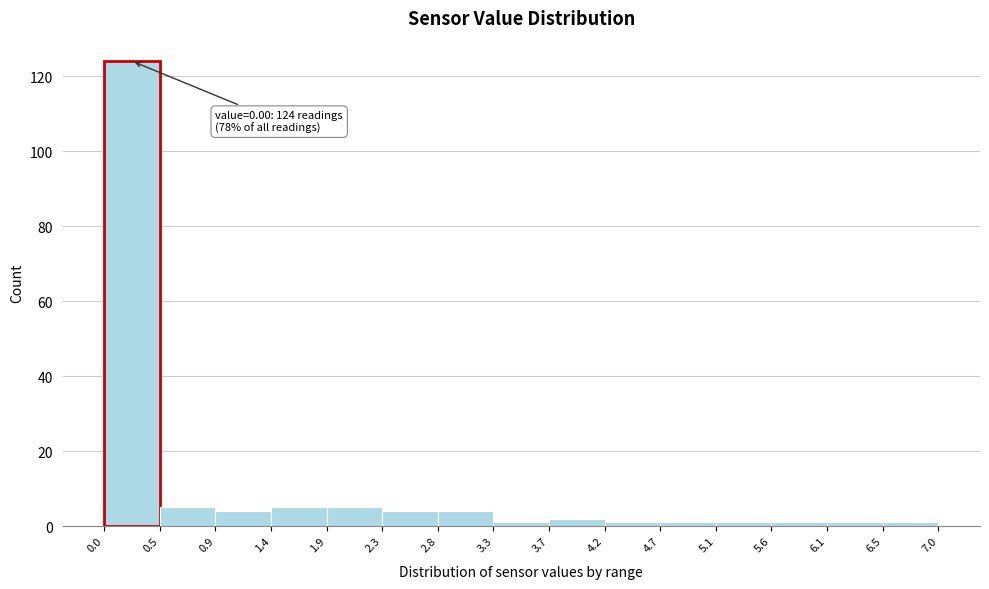

Over which range of the x-axis is the bar tallest?

0.0 to 0.5